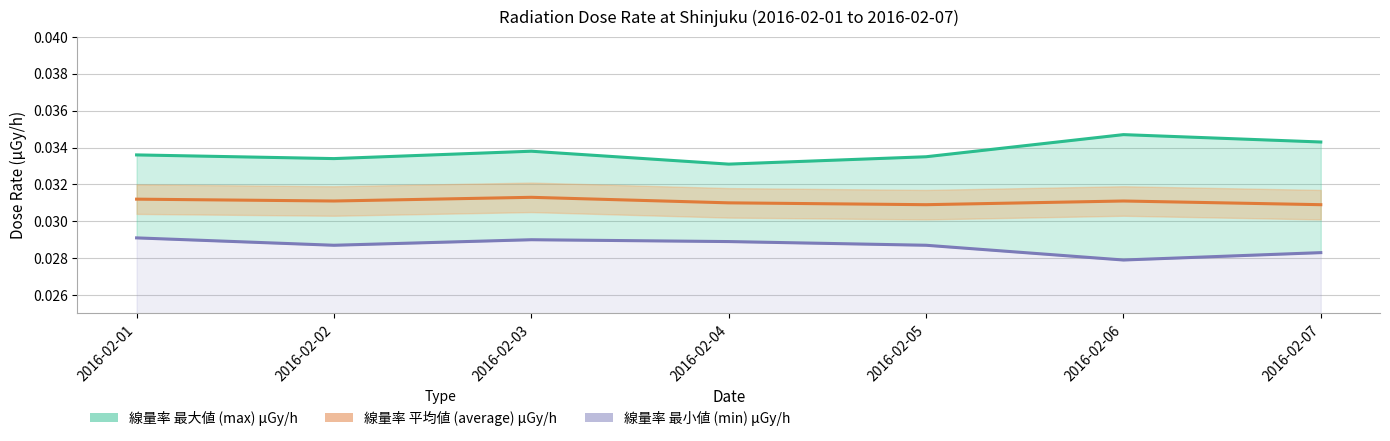

At 2016-02-06, list the series in order from smallest to largest.

線量率 最小値 (min) μGy/h, 線量率 平均値 (average) μGy/h, 線量率 最大値 (max) μGy/h